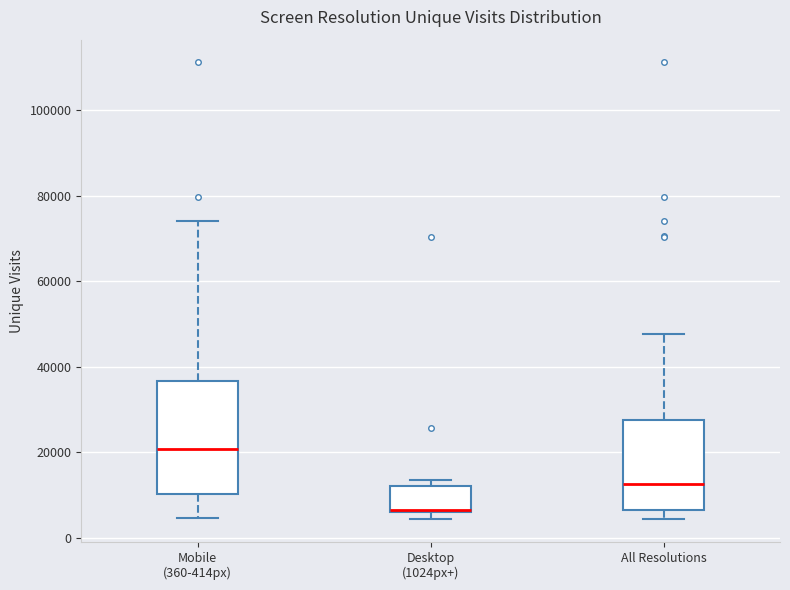

Reading left to right, read every box against the y-axis: the position of its median line, the range the box covers, and the ends of its whiskers. The values are not printed on the chart, so give them approximately, as read against the axis.

Mobile (360-414px): median 20000, box 10000 to 36000, whiskers 4000 to 74000
Desktop (1024px+): median 6000 (drawn on the box's lower edge), box 6000 to 12000, whiskers 4000 to 14000
All Resolutions: median 12000, box 6000 to 28000, whiskers 4000 to 48000